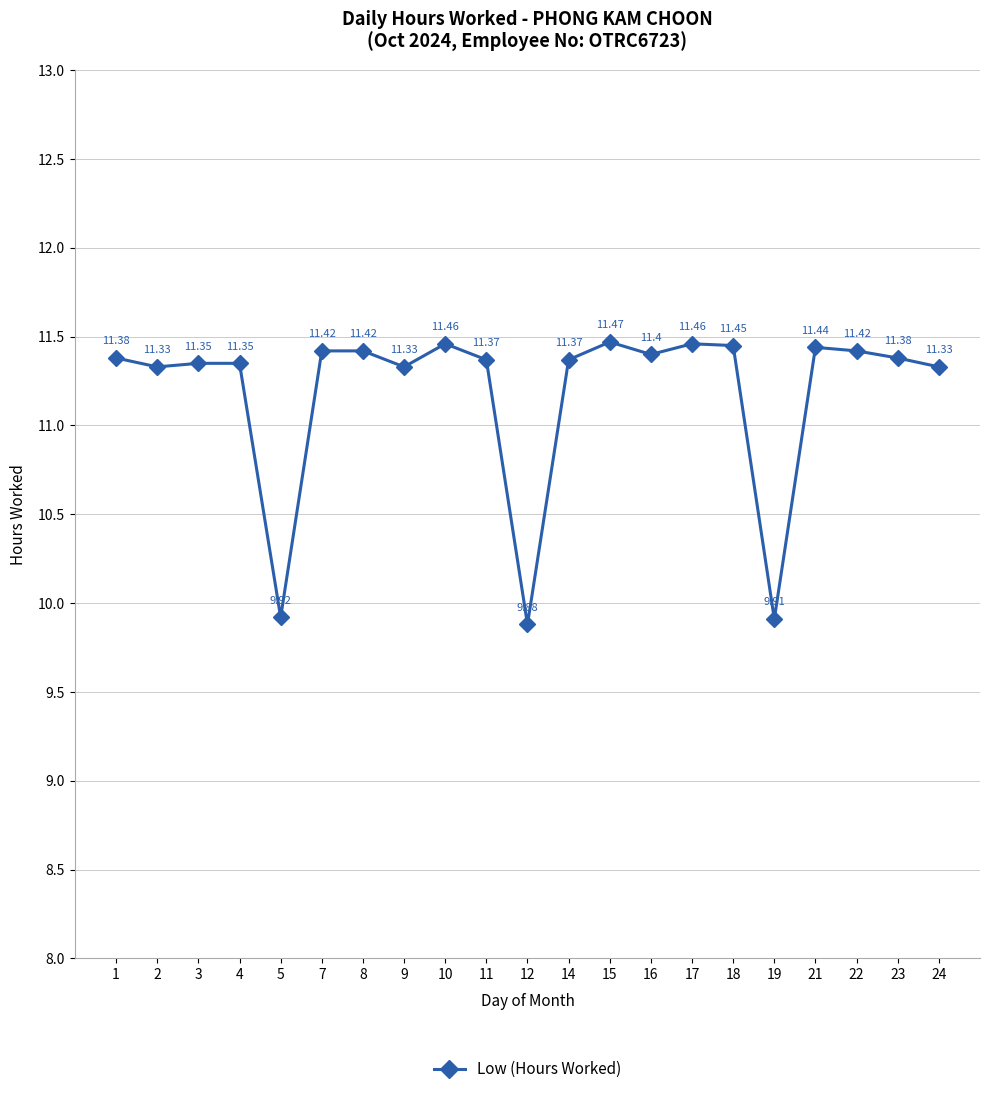

True or false: the data has more than 2 interior local peaks.

True